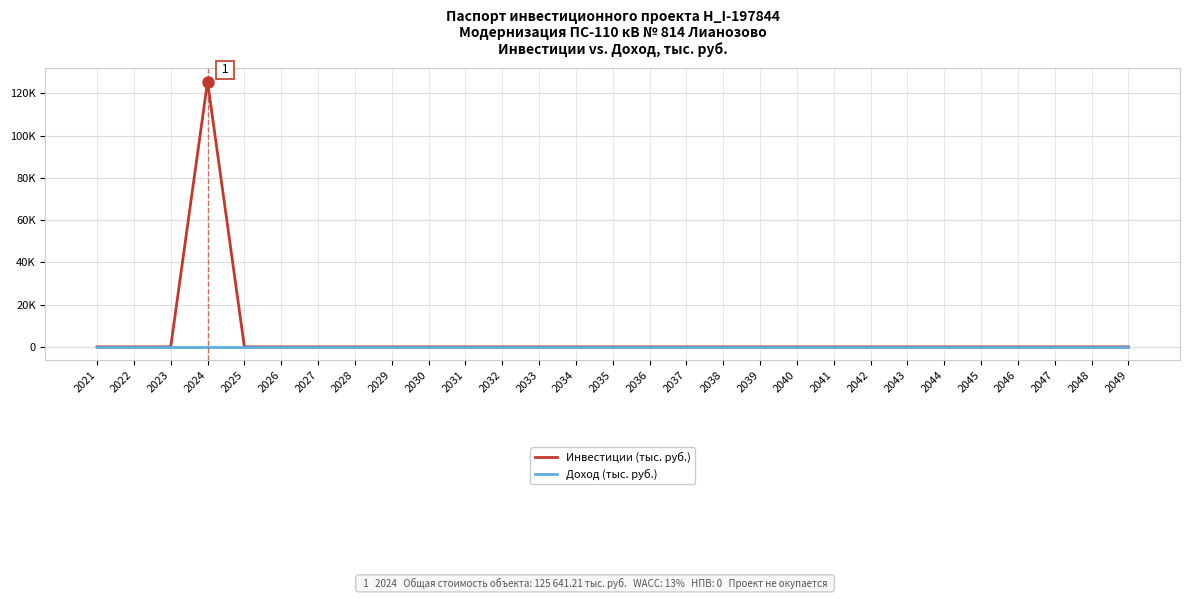

Reading left to right, list all the values displayed in this chart.

Инвестиции (тыс. руб.): 2021=0.0	2022=0.0	2023=0.0	2024=125641.2	2025=0.0	2026=0.0	2027=0.0	2028=0.0	2029=0.0	2030=0.0	2031=0.0	2032=0.0	2033=0.0	2034=0.0	2035=0.0	2036=0.0	2037=0.0	2038=0.0	2039=0.0	2040=0.0	2041=0.0	2042=0.0	2043=0.0	2044=0.0	2045=0.0	2046=0.0	2047=0.0	2048=0.0	2049=0.0
Доход (тыс. руб.): 2021=0.0	2022=0.0	2023=0.0	2024=0.0	2025=0.0	2026=0.0	2027=0.0	2028=0.0	2029=0.0	2030=0.0	2031=0.0	2032=0.0	2033=0.0	2034=0.0	2035=0.0	2036=0.0	2037=0.0	2038=0.0	2039=0.0	2040=0.0	2041=0.0	2042=0.0	2043=0.0	2044=0.0	2045=0.0	2046=0.0	2047=0.0	2048=0.0	2049=0.0